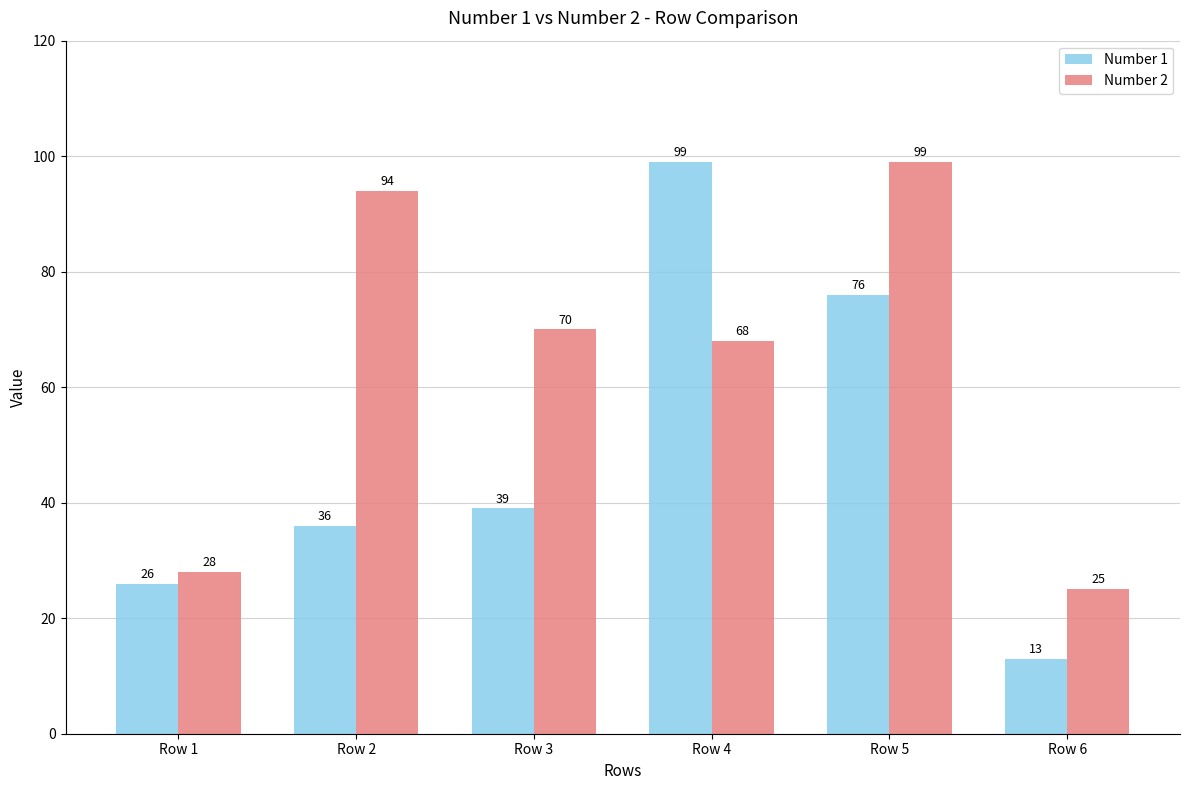

True or false: Number 1 has a value of 26 at Row 1.

True